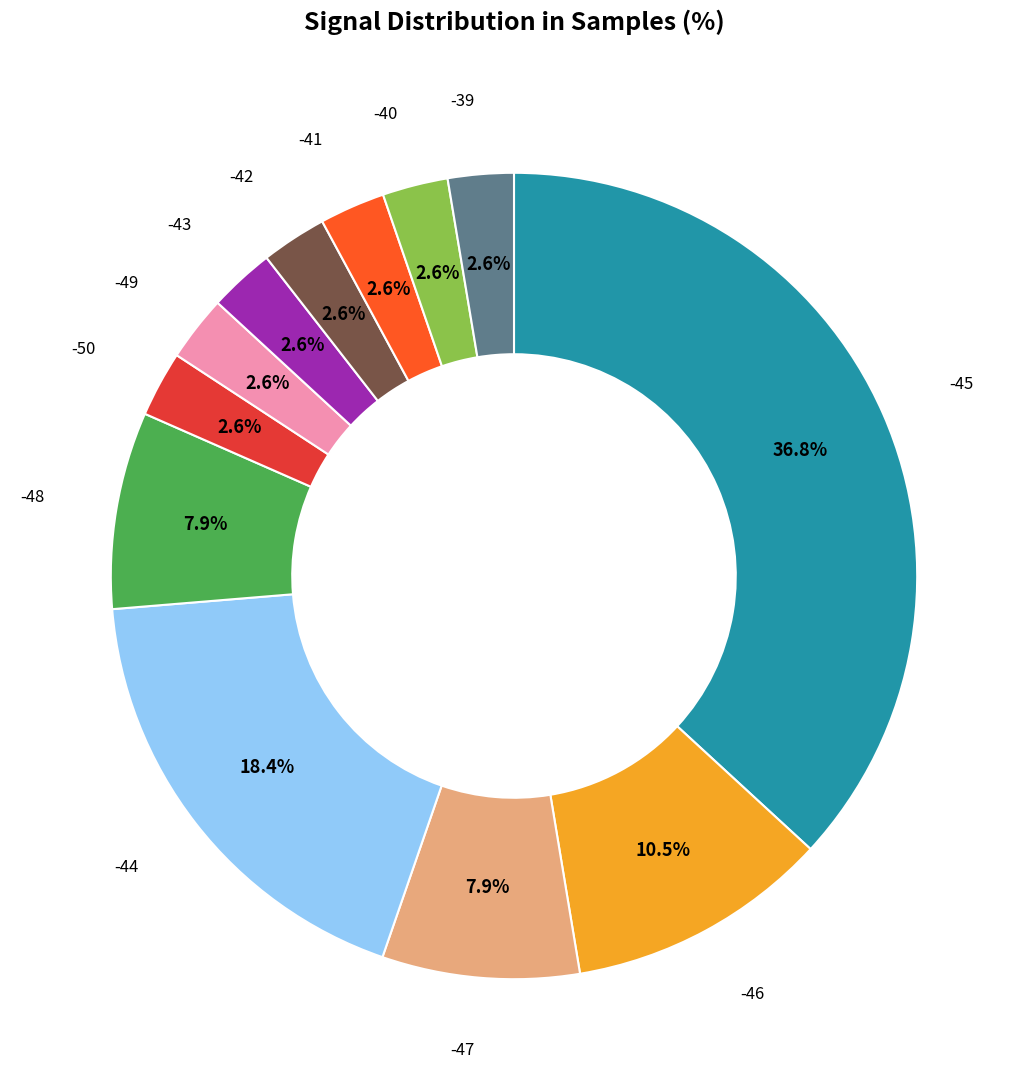

Between -46 and -45, which is larger?

-45